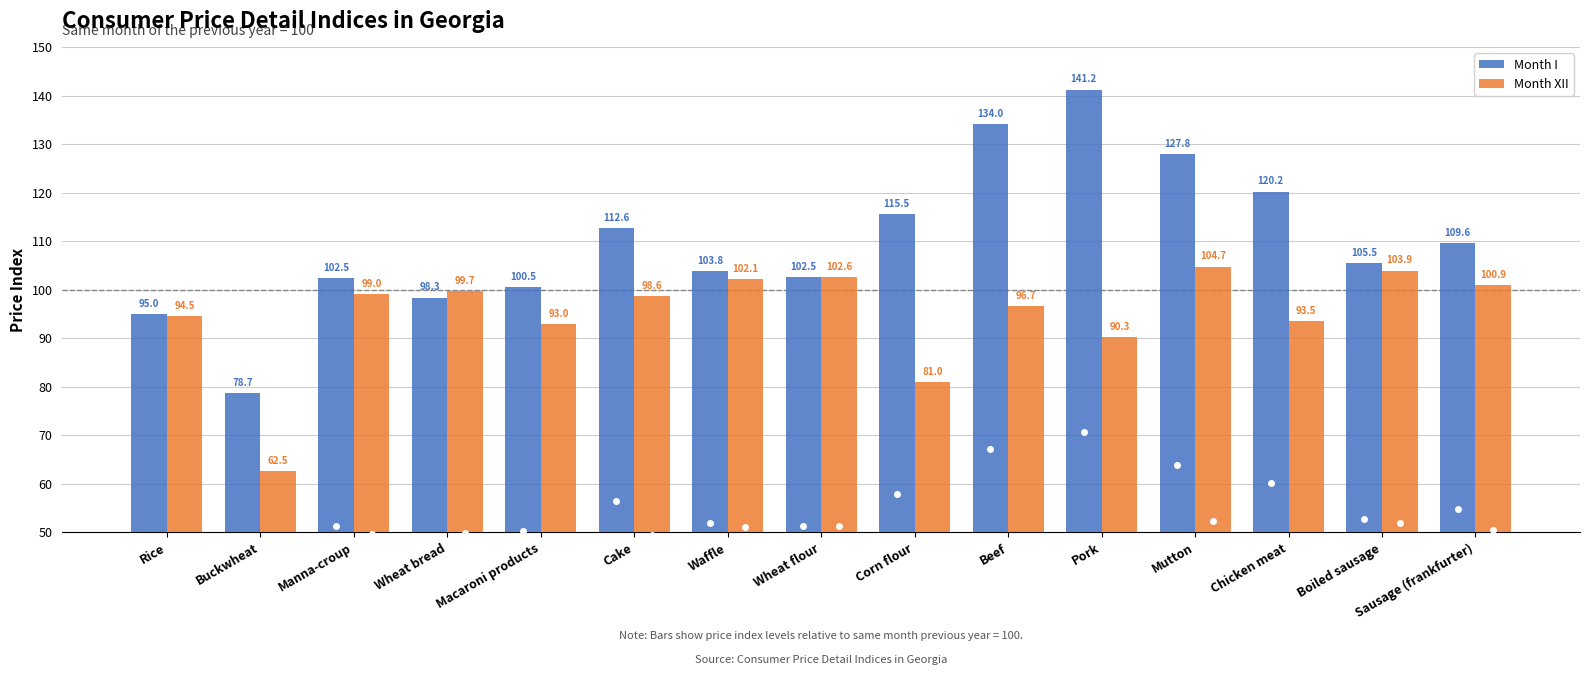

Reading right to left, what are all the values shown in this chart?

Month I: 109.6	105.5	120.2	127.8	141.2	134.0	115.5	102.5	103.8	112.6	100.5	98.3	102.5	78.7	95.0
Month XII: 100.9	103.9	93.5	104.7	90.3	96.7	81.0	102.6	102.1	98.6	93.0	99.7	99.0	62.5	94.5